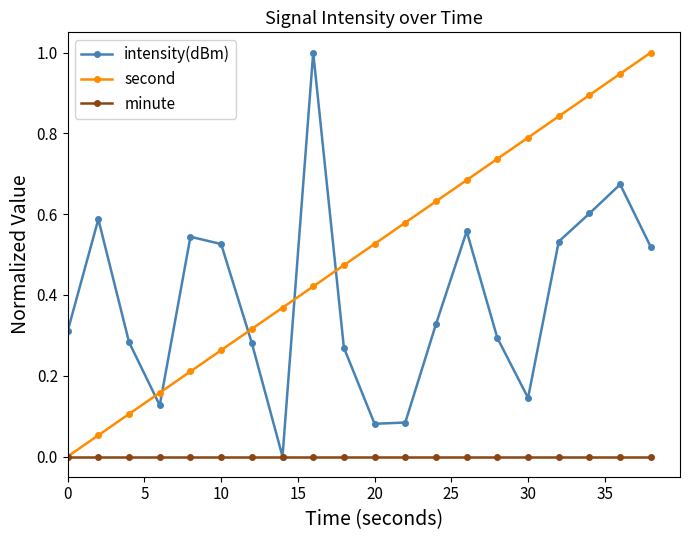

Which series ends up on top after the final intersection of second and intensity(dBm)?

second